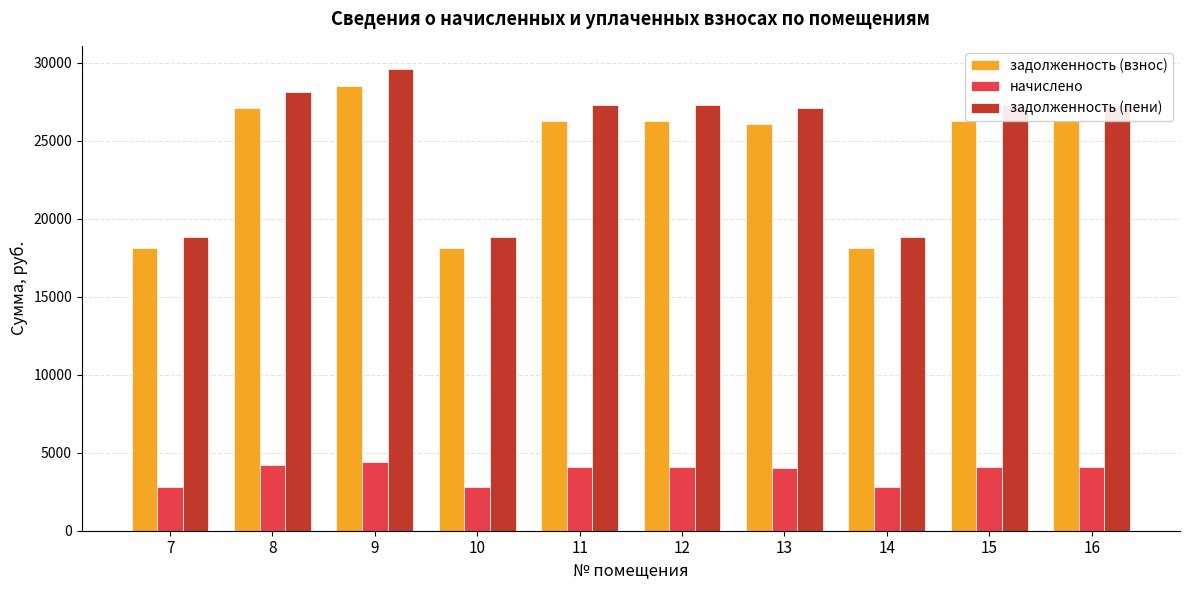

What is the difference between the maximum and minimum values in the задолженность (взнос) series?

10368.7